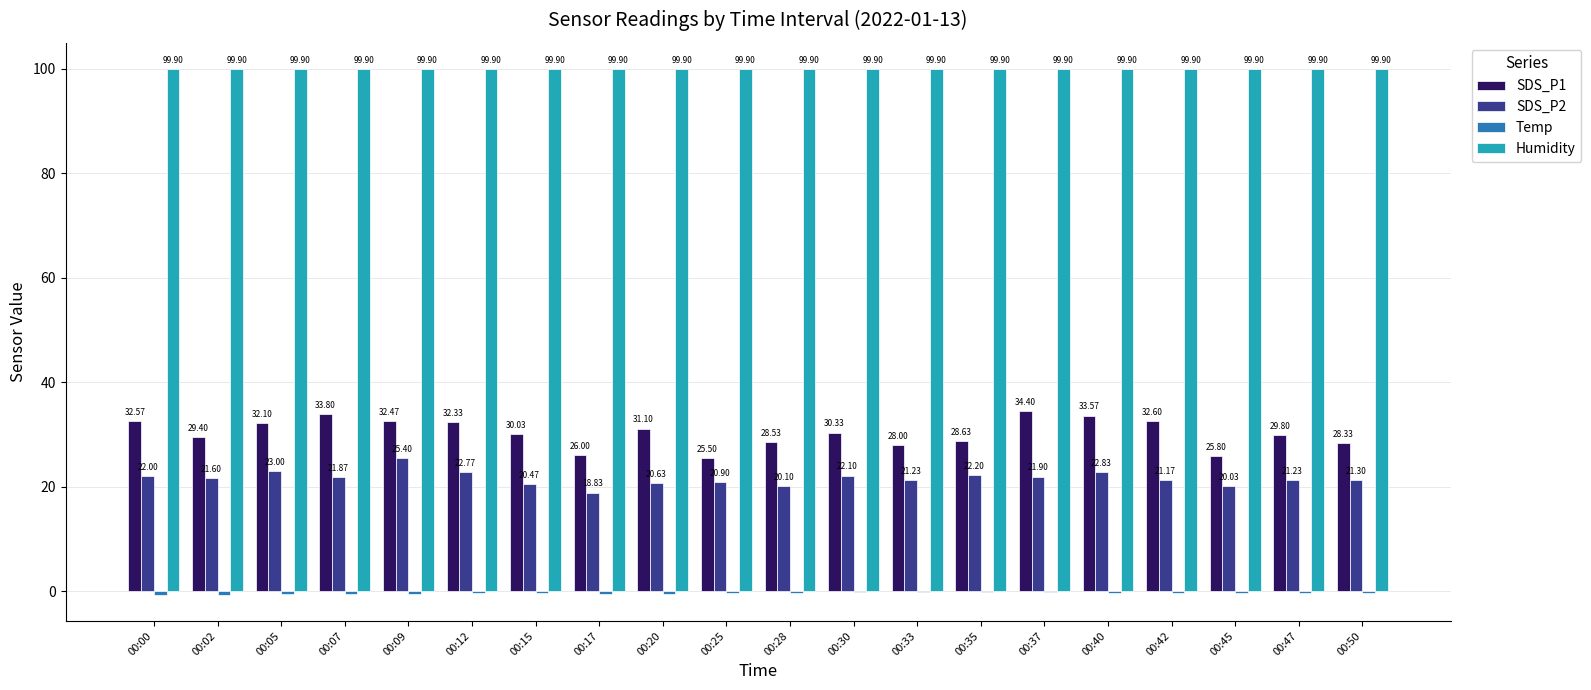

Are the bars grouped side by side (vs. stacked)?

Yes